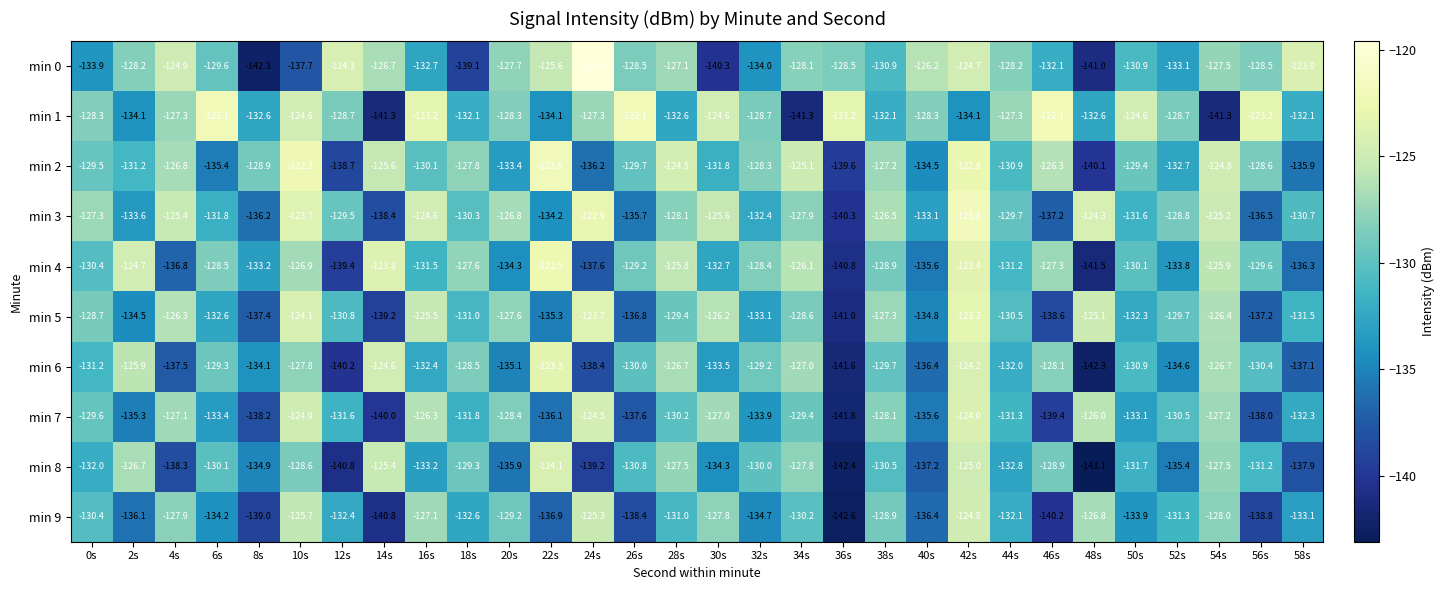

At which category is the sum across all series the highest?

42s